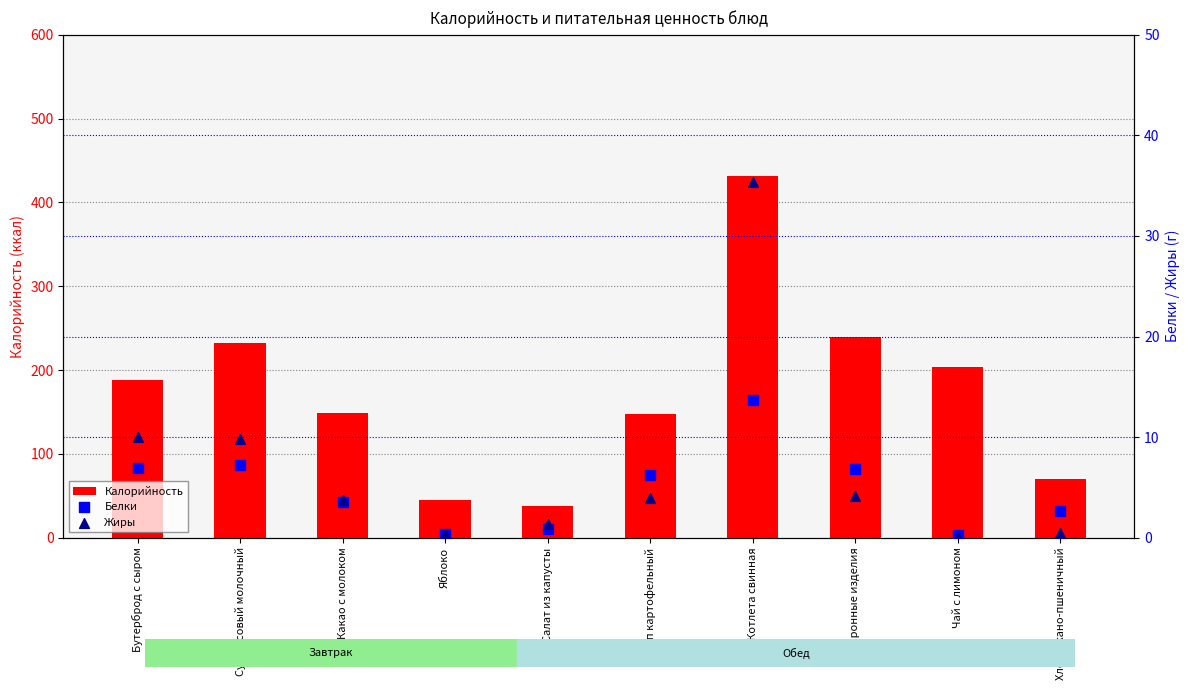

What are all the series names shown in the legend?

Калорийность, Белки, Жиры